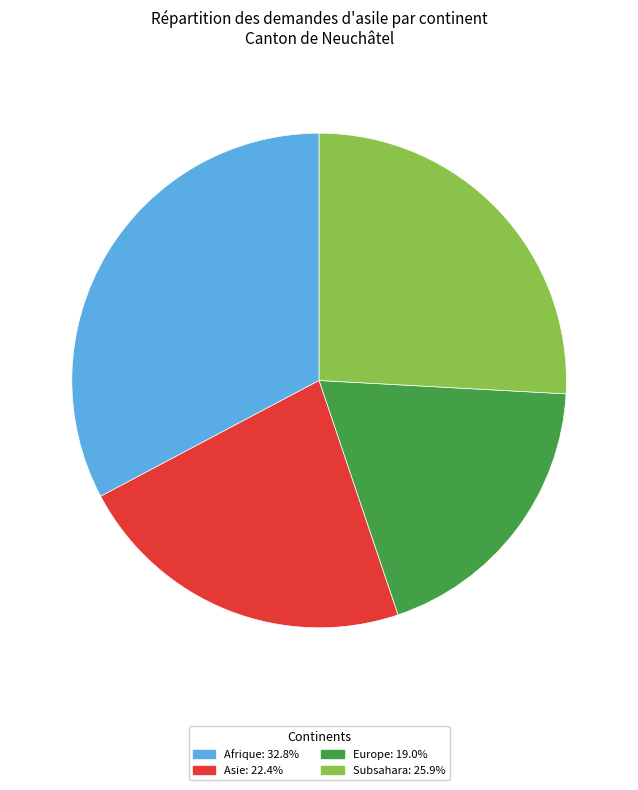

Is there any slice that represents more than half of the pie?

No